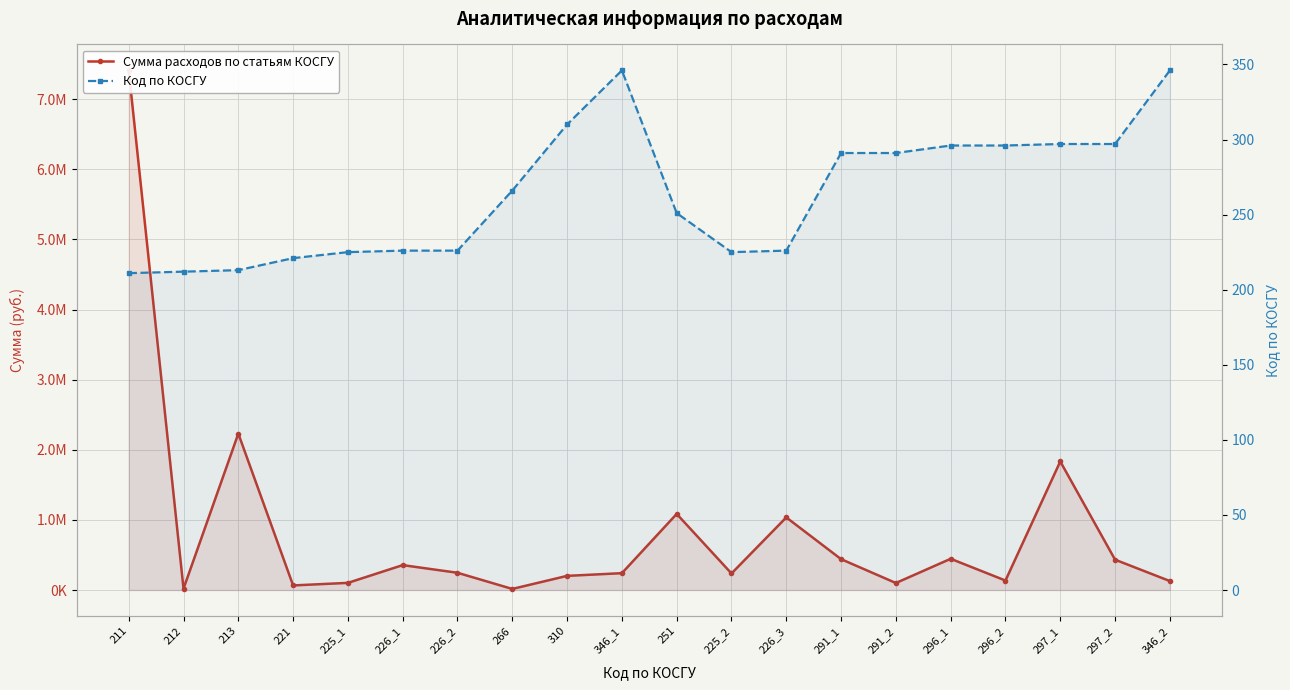

Which series has the largest total across all categories?

Сумма расходов по статьям КОСГУ